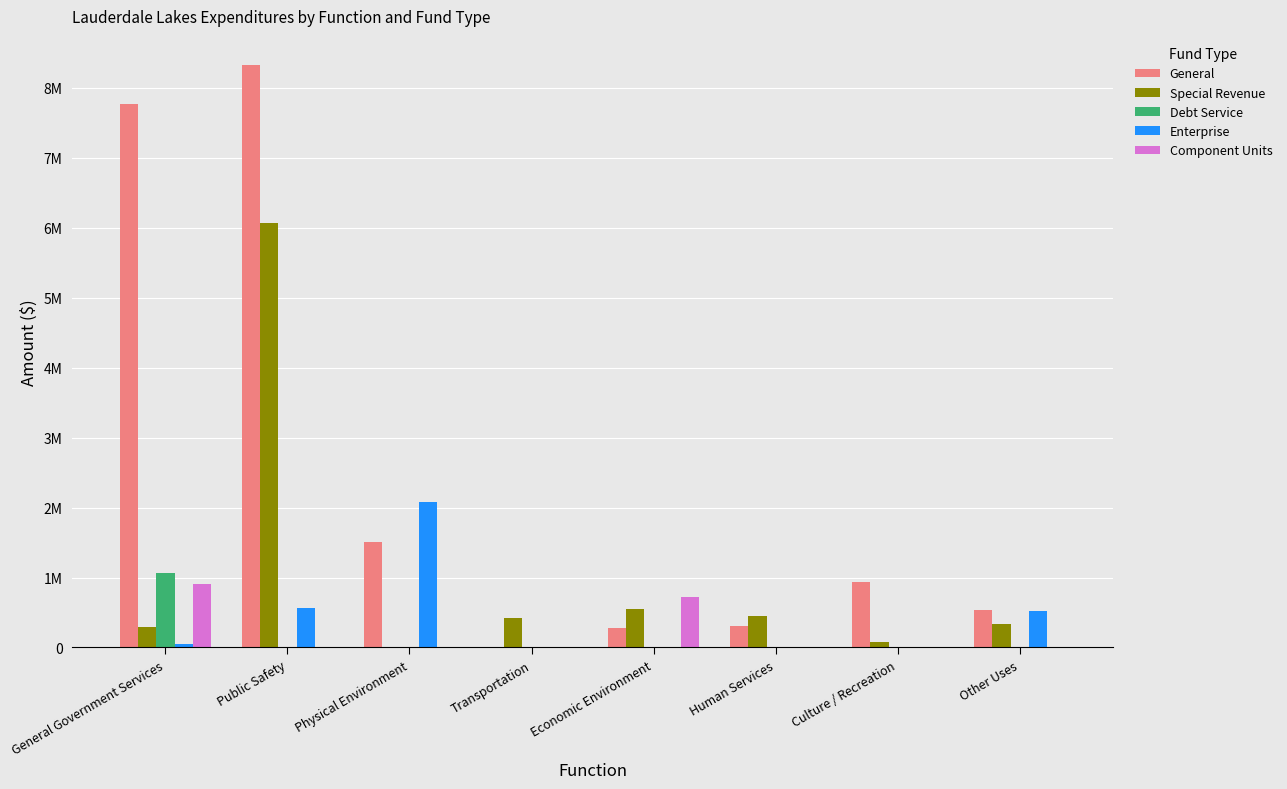

At which category is the sum across all series the highest?

Public Safety